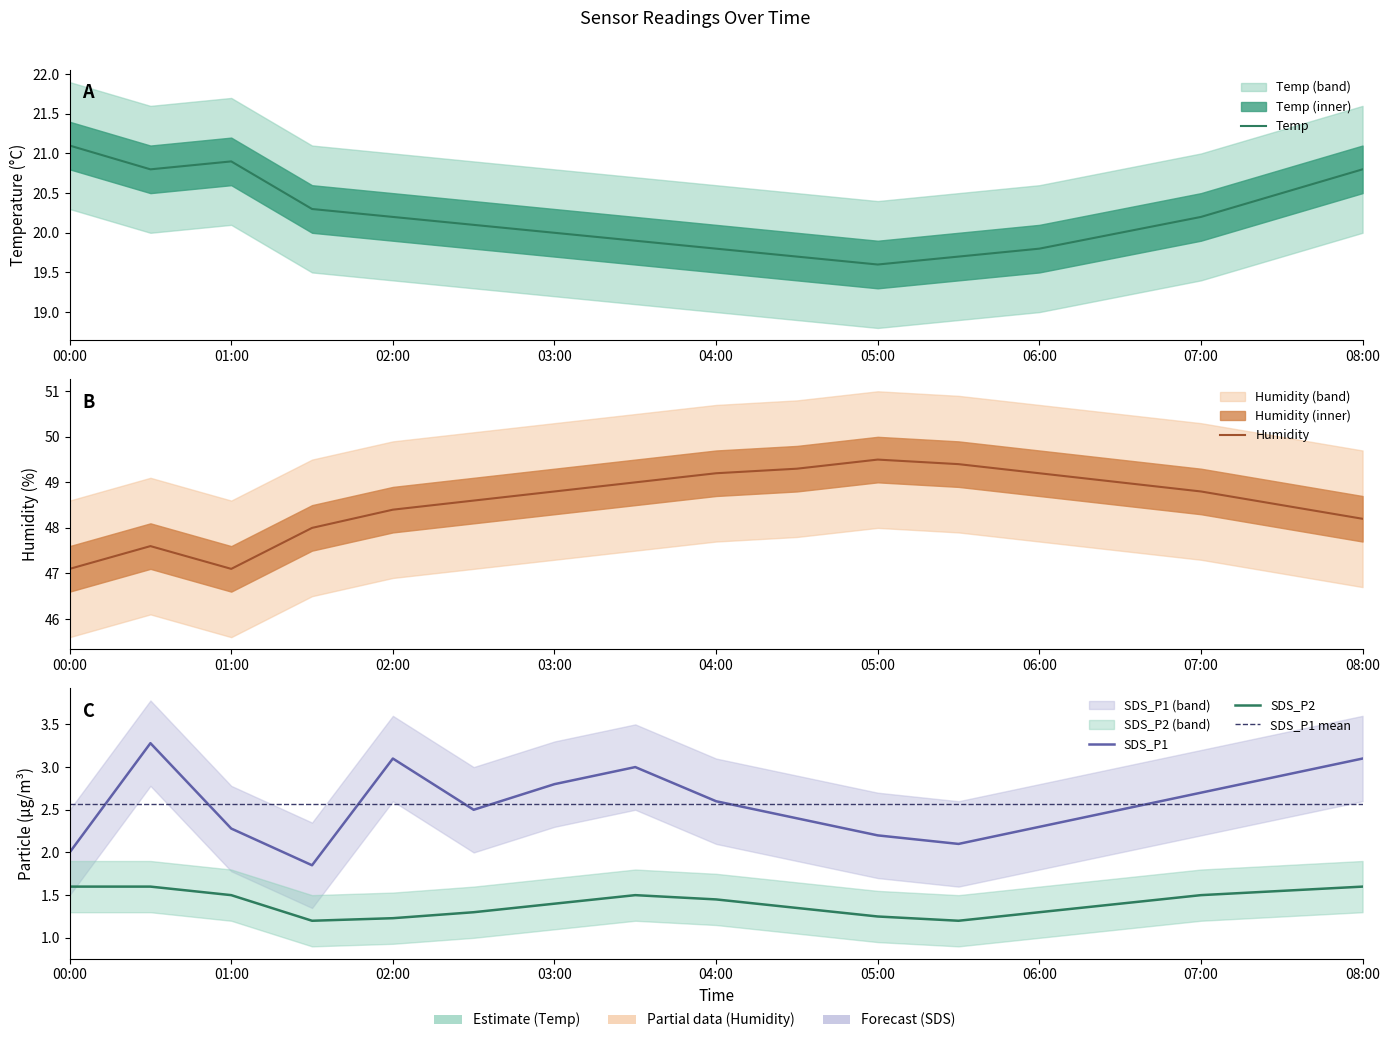

True or false: SDS_P1 and Humidity cross at least once.

False